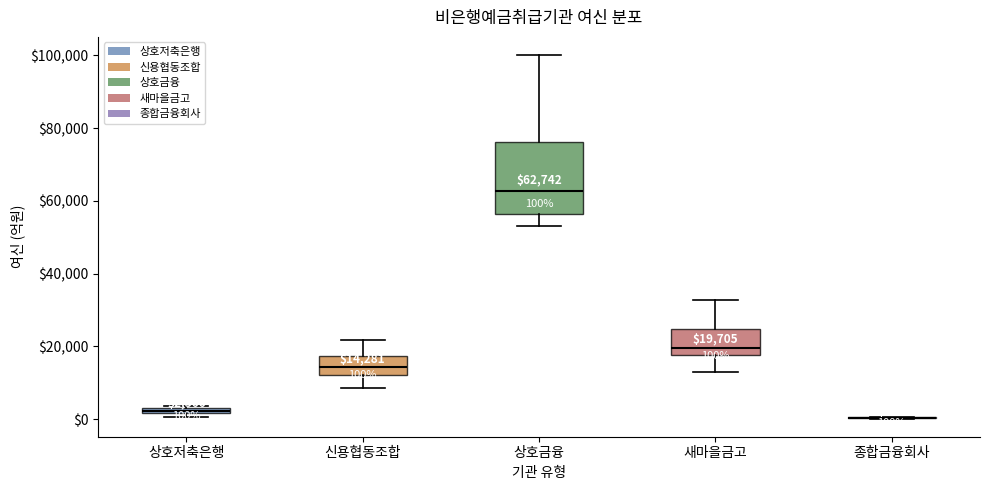

Which box is the tallest, from its lower edge to its upper edge?

상호금융